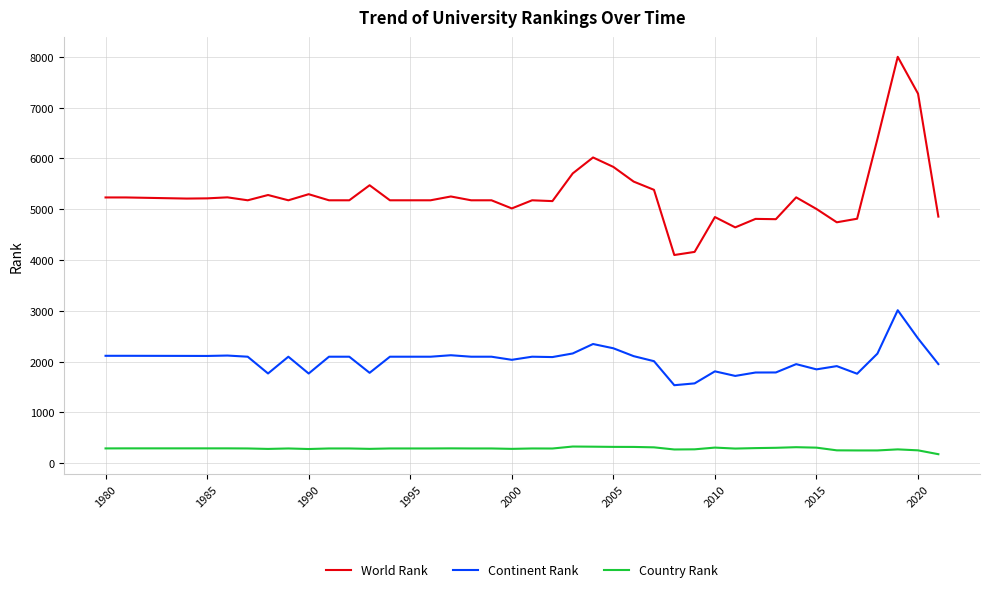

True or false: Country Rank and World Rank intersect in this chart.

False